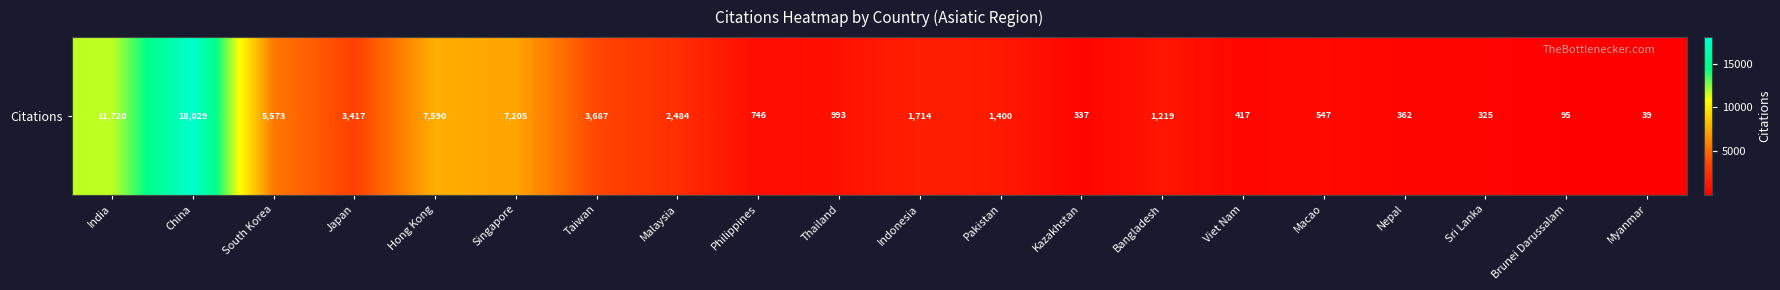

Count the number of categories in the chart.

20